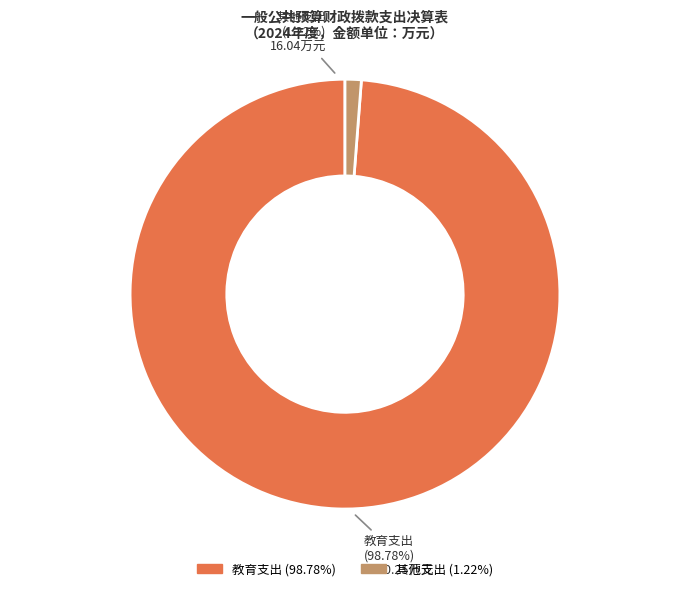

Is it true that 其他支出 is 13% of the pie?

False